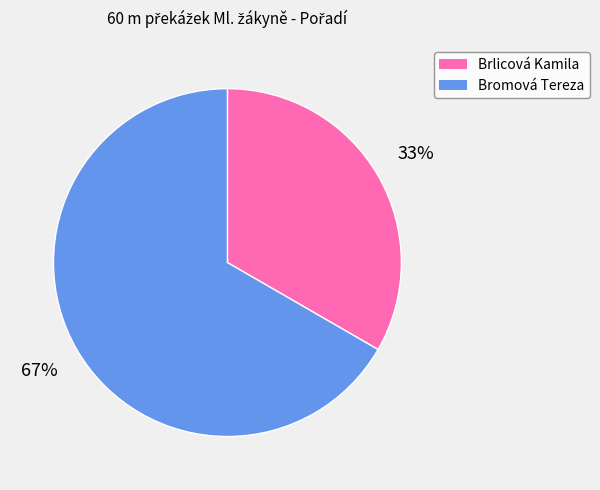

Rank the categories by value from highest to lowest.

Bromová Tereza, Brlicová Kamila